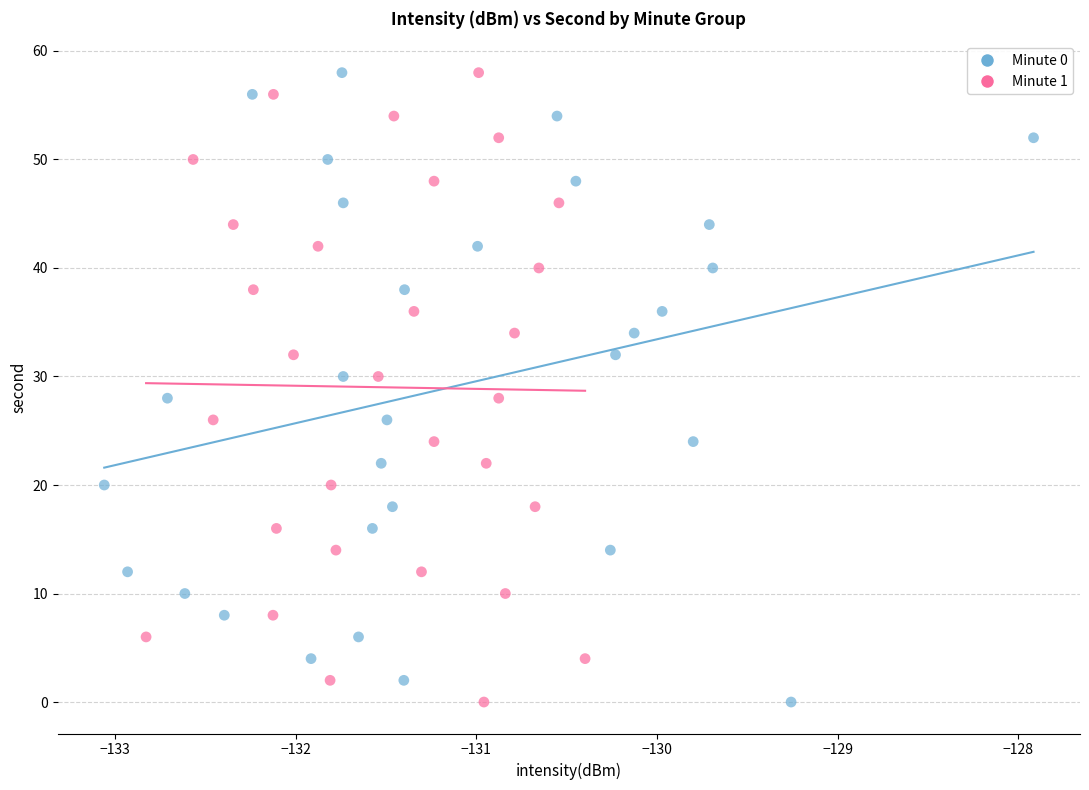

What are all the series names shown in the legend?

Minute 0, Minute 1